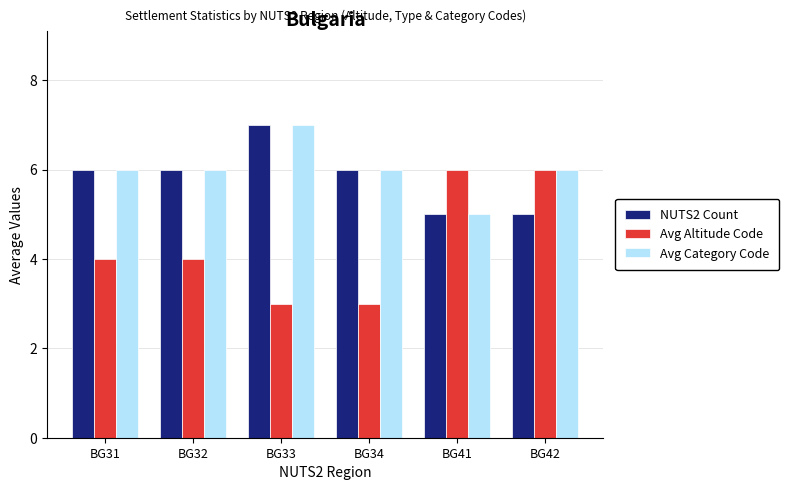

Count the Avg Category Code values in the range 6 to 7.

5